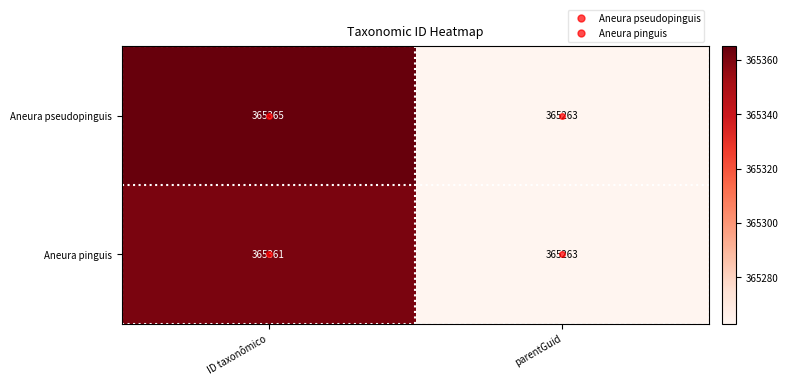

The value of Aneura pseudopinguis at ID taxonômico is 656942. True or false?

False